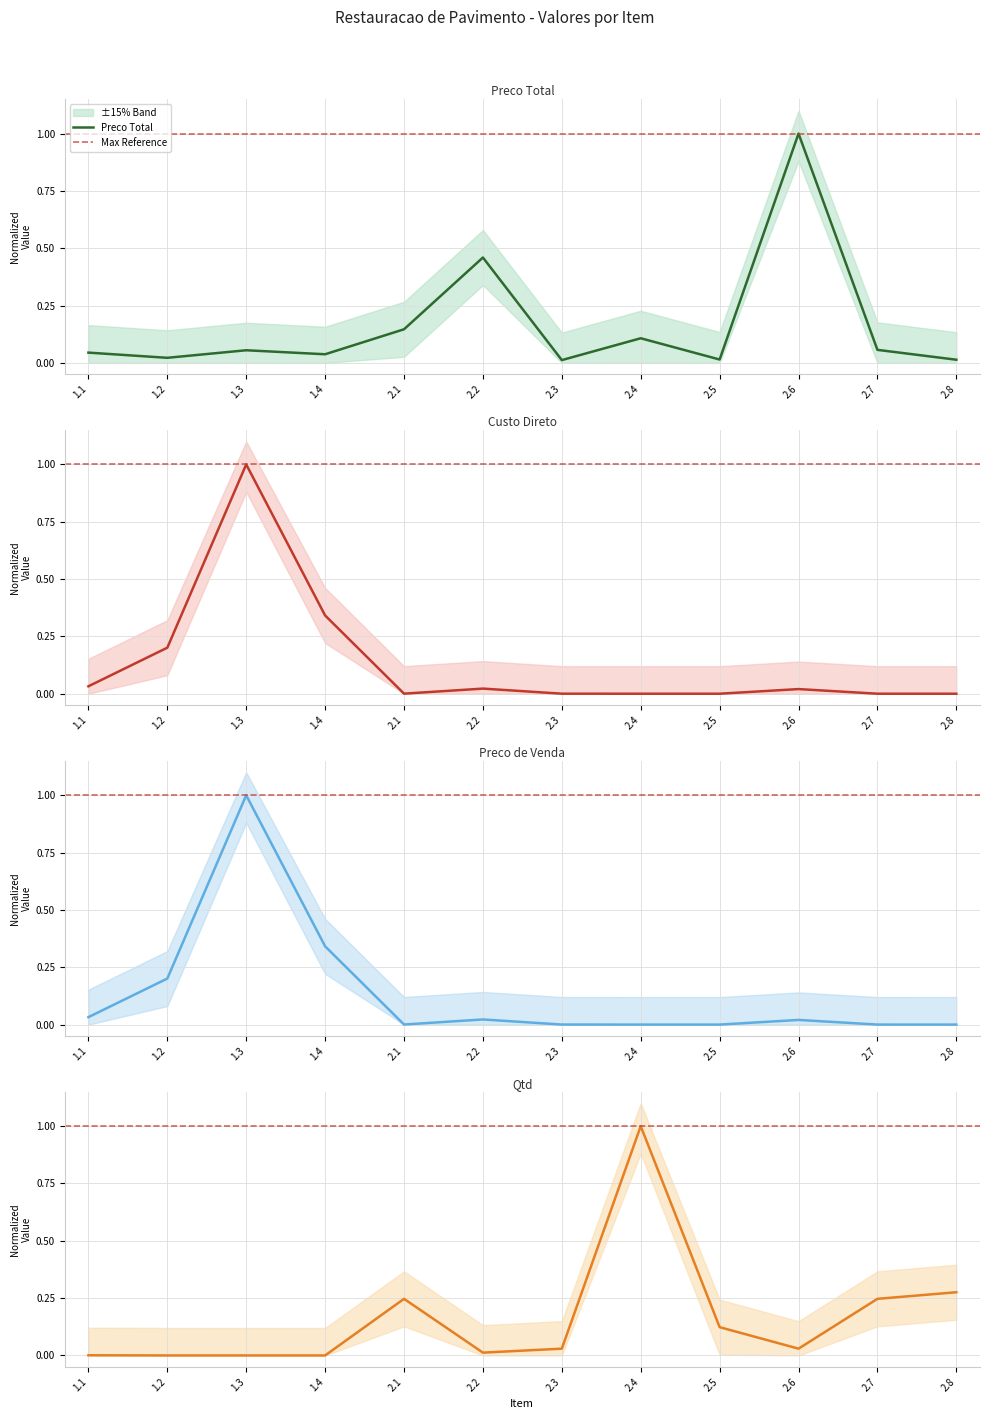

In Qtd, how many points are higher than both neighbors (excluding endpoints)?

2